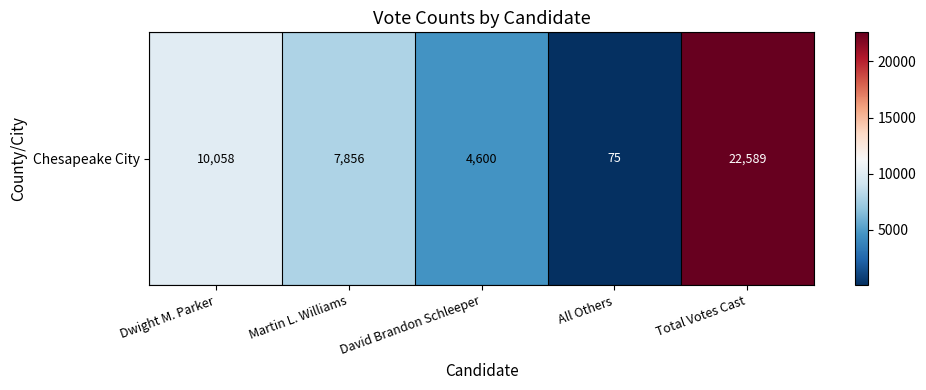

What is the change in value from Martin L. Williams to Total Votes Cast?

+14733